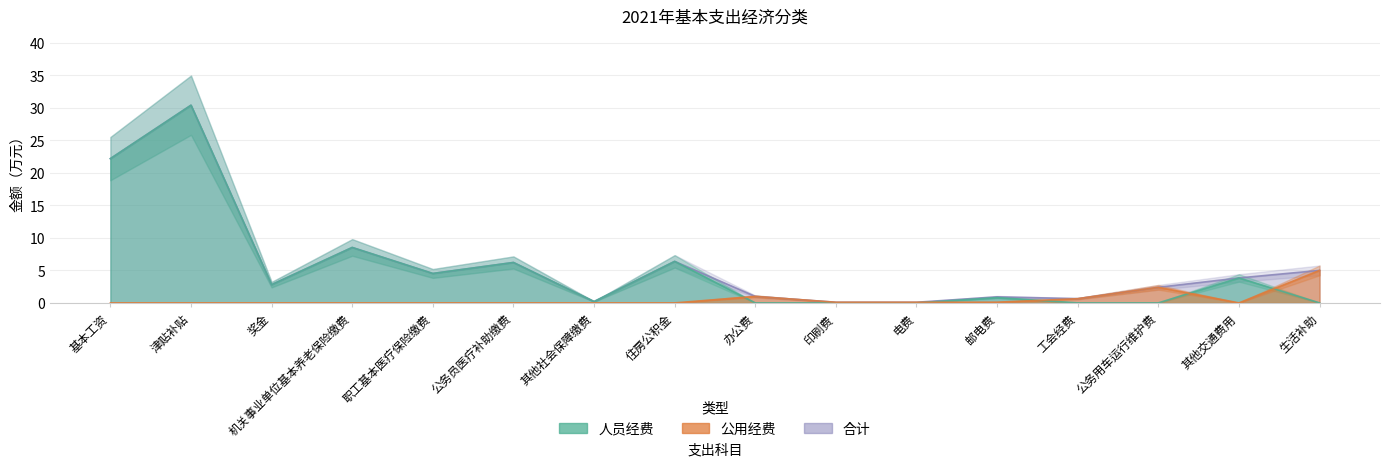

Is the value of 人员经费 at 公务用车运行维护费 greater than the value of 合计 at 基本工资?

No